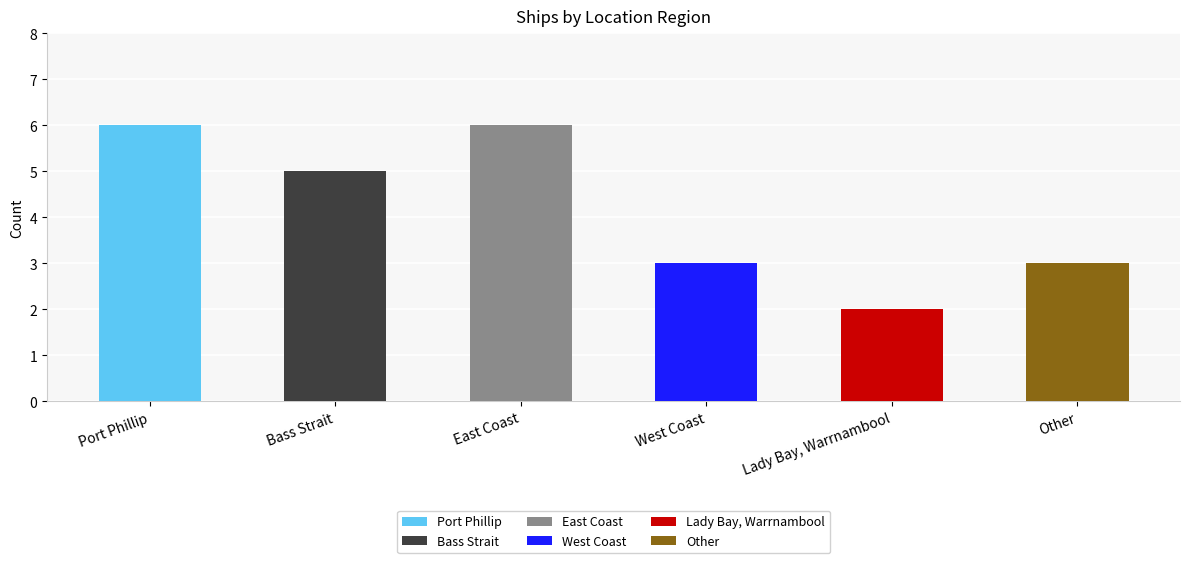

What is the label of the 2nd bar from the right?

Lady Bay, Warrnambool